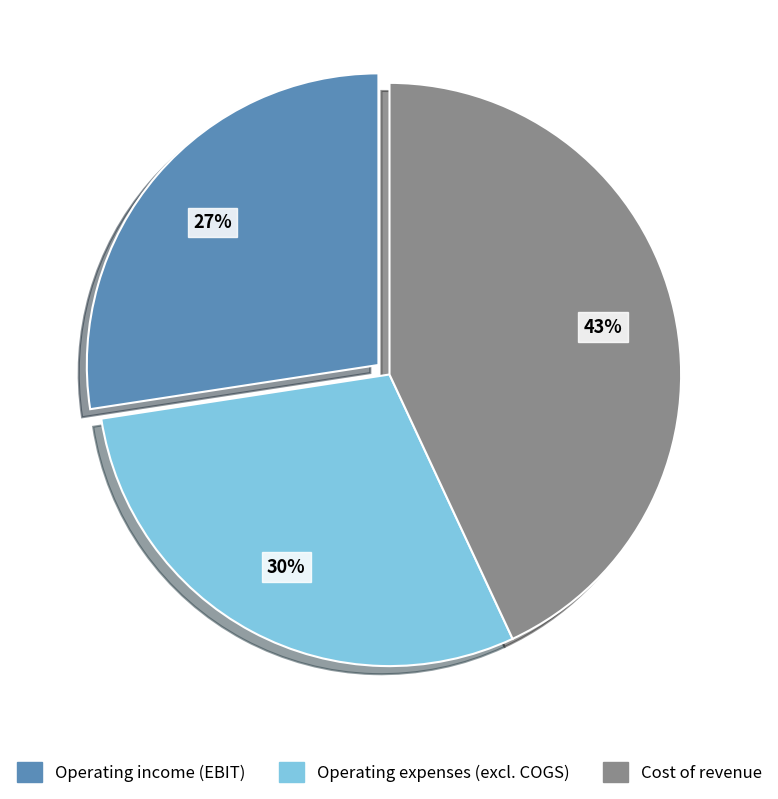

Count the number of slices in the pie.

3